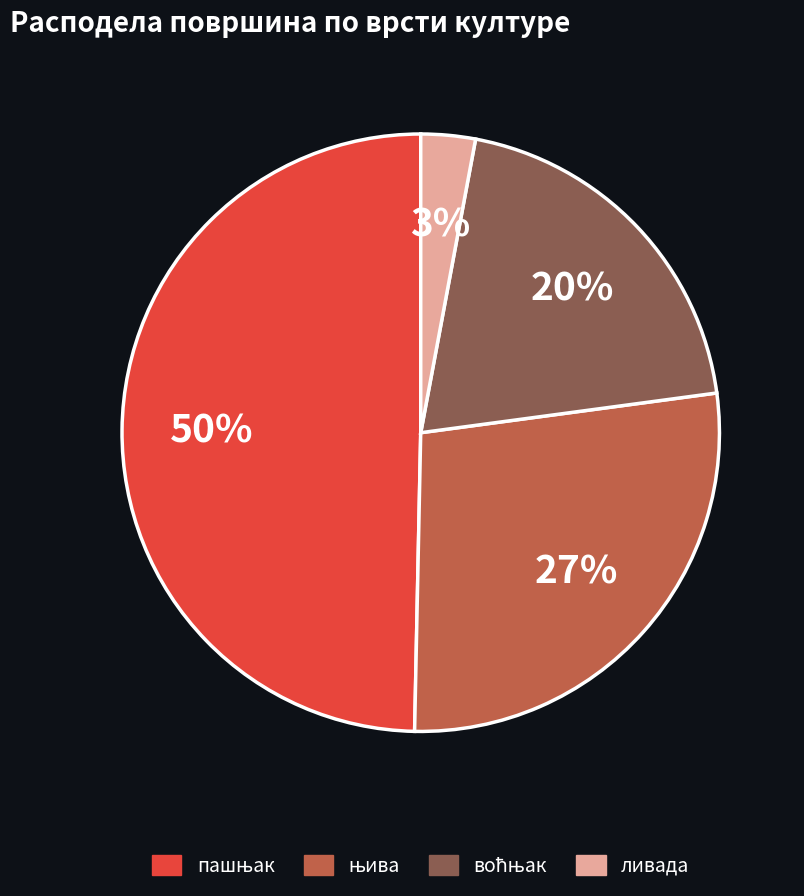

To the nearest percent, what portion does ливада represent?

3%